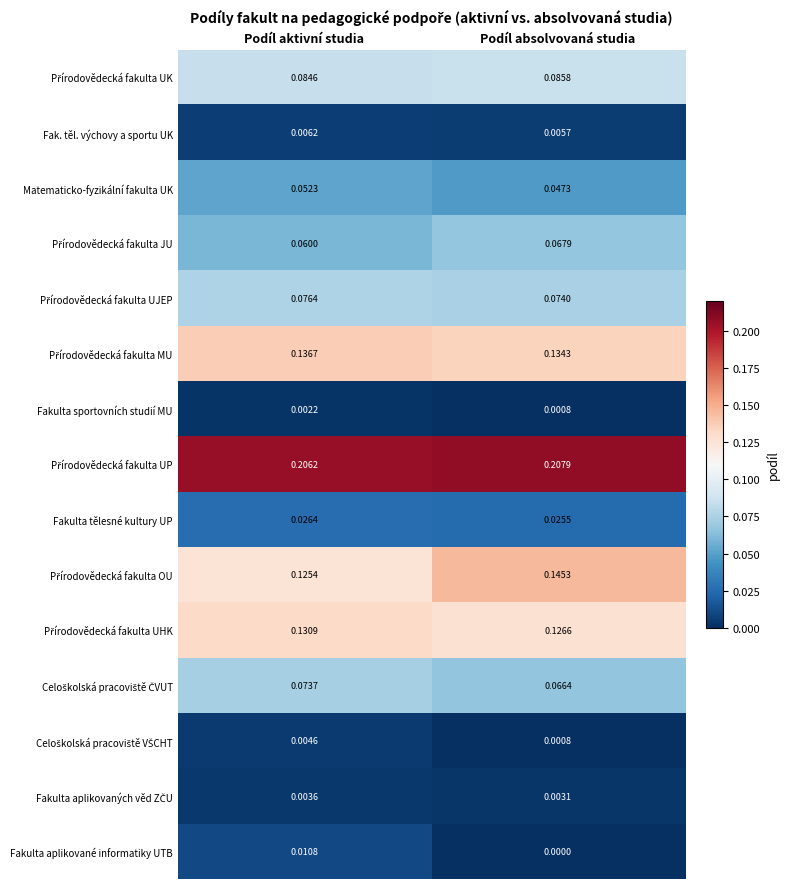

At which category is the sum across all series the highest?

Podíl aktivní studia